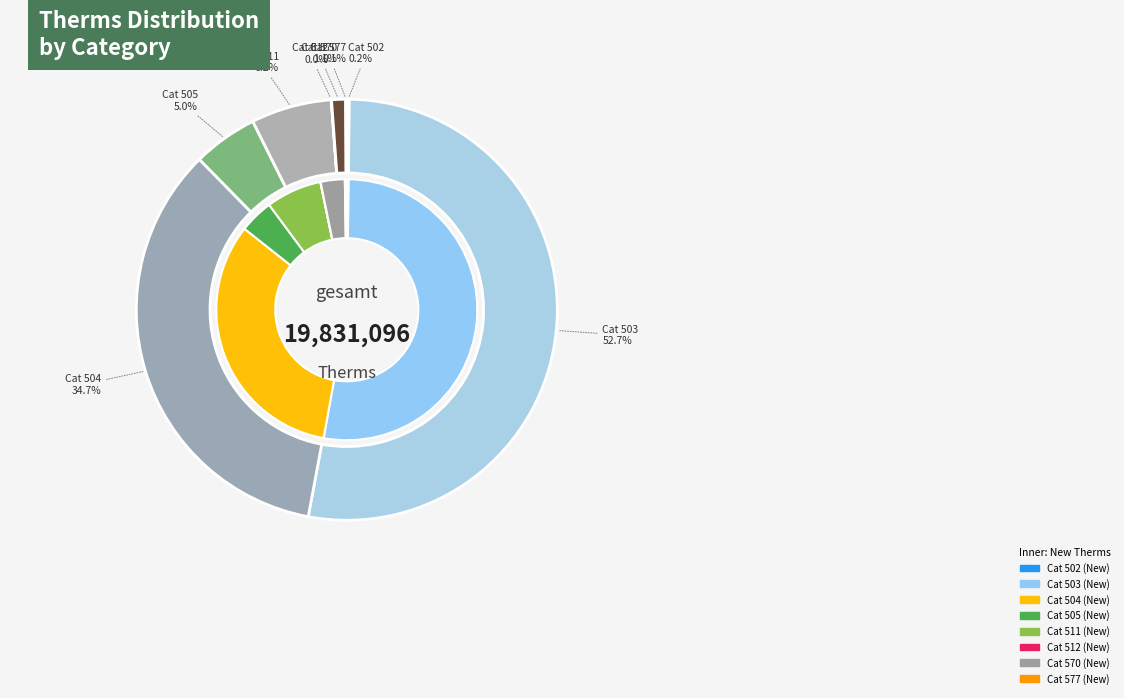

Count the number of slices in the pie.

8